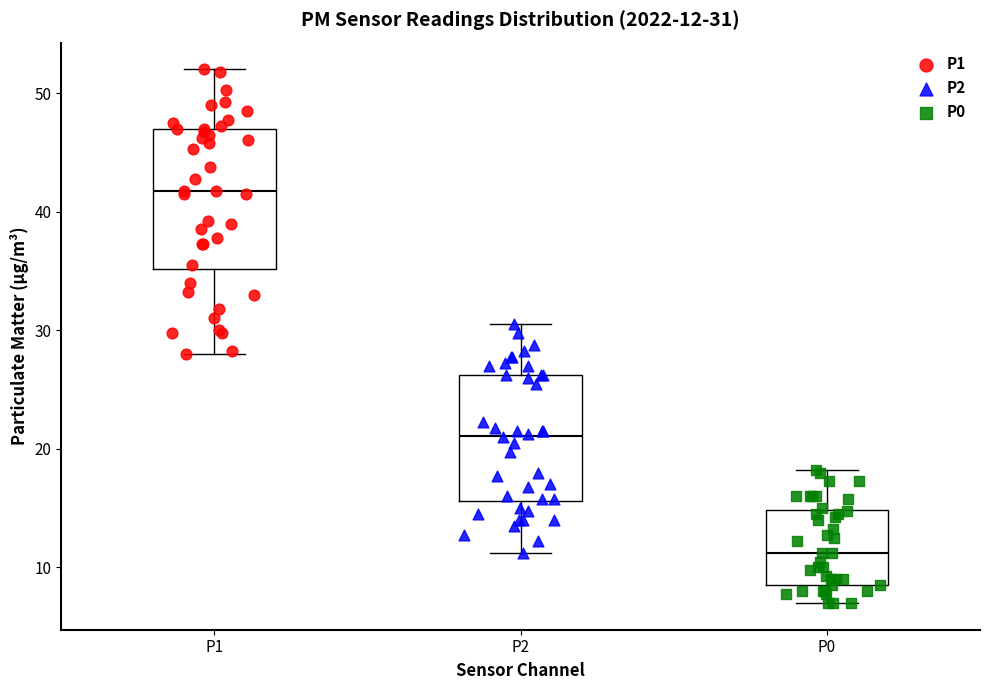

Which box's median line is the highest?

P1